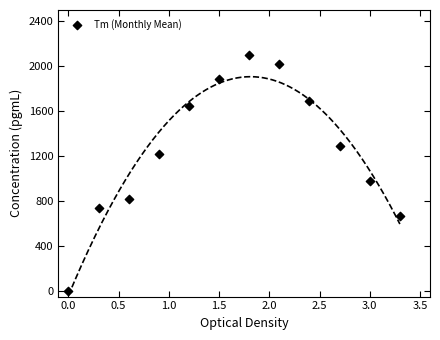

What Y value in the scatter plot is closest to 1050?

982.6